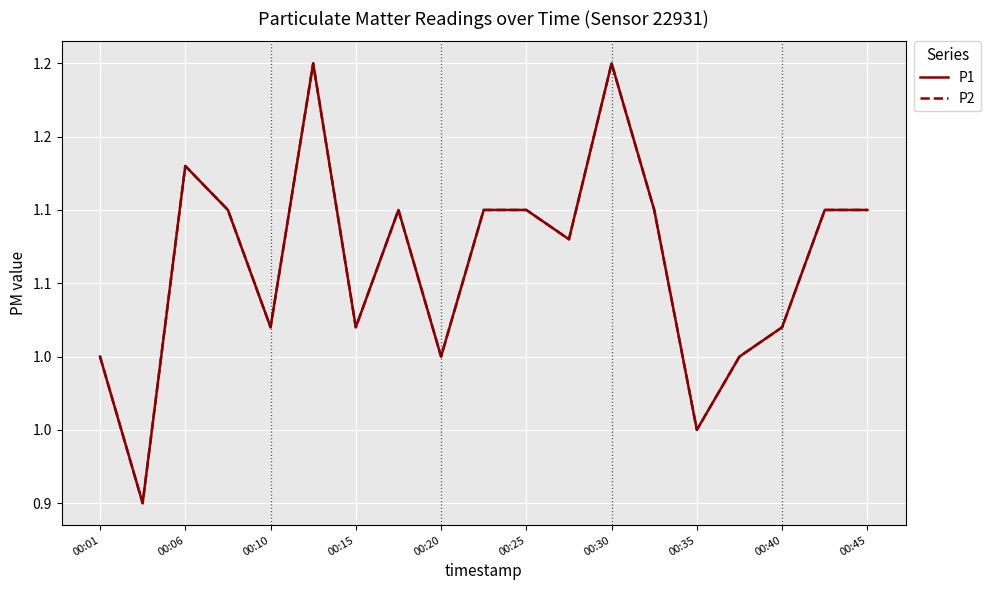

Does the chart have visible grid lines?

Yes